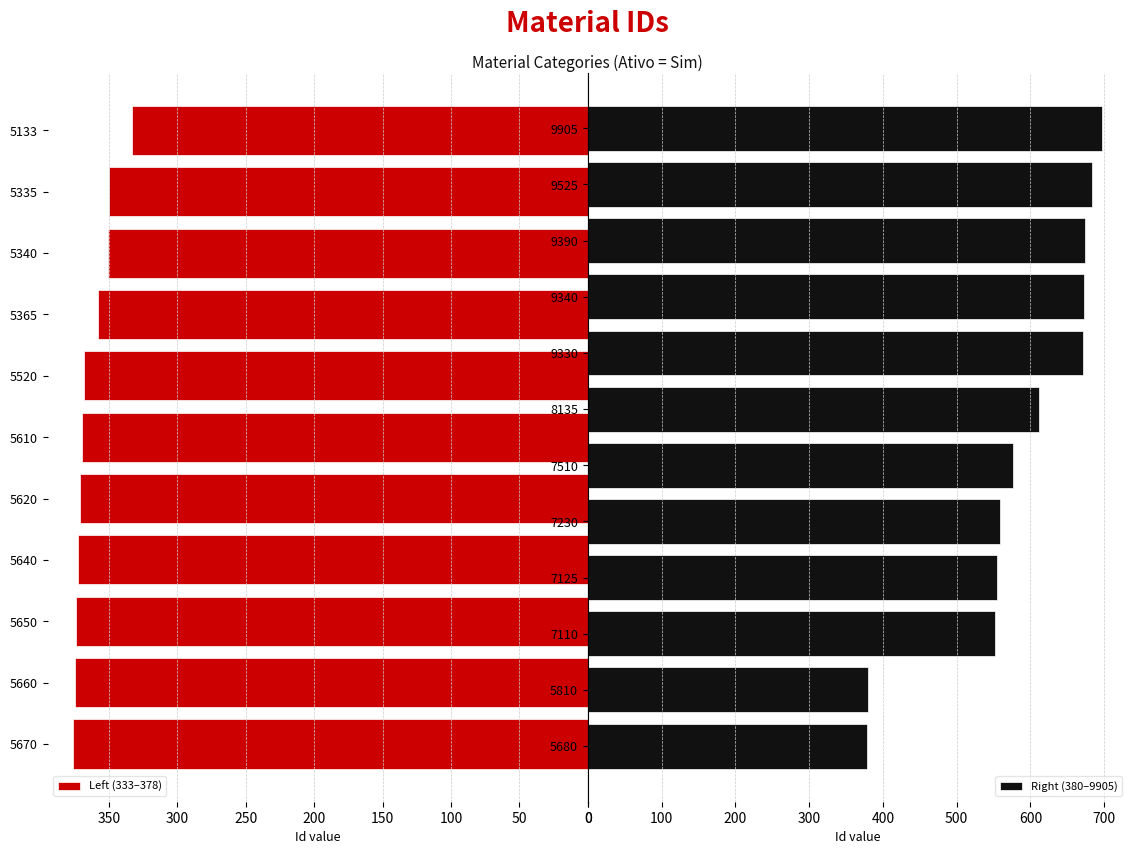

Reading left to right, extract all data points from this chart.

5133=333	5335=350	5340=351	5365=358	5520=368	5610=370	5620=371	5640=373	5650=374	5660=375	5670=376	5680=378	5810=380	7110=552	7125=555	7230=559	7510=577	8135=612	9330=671	9340=672	9390=674	9525=684	9905=697